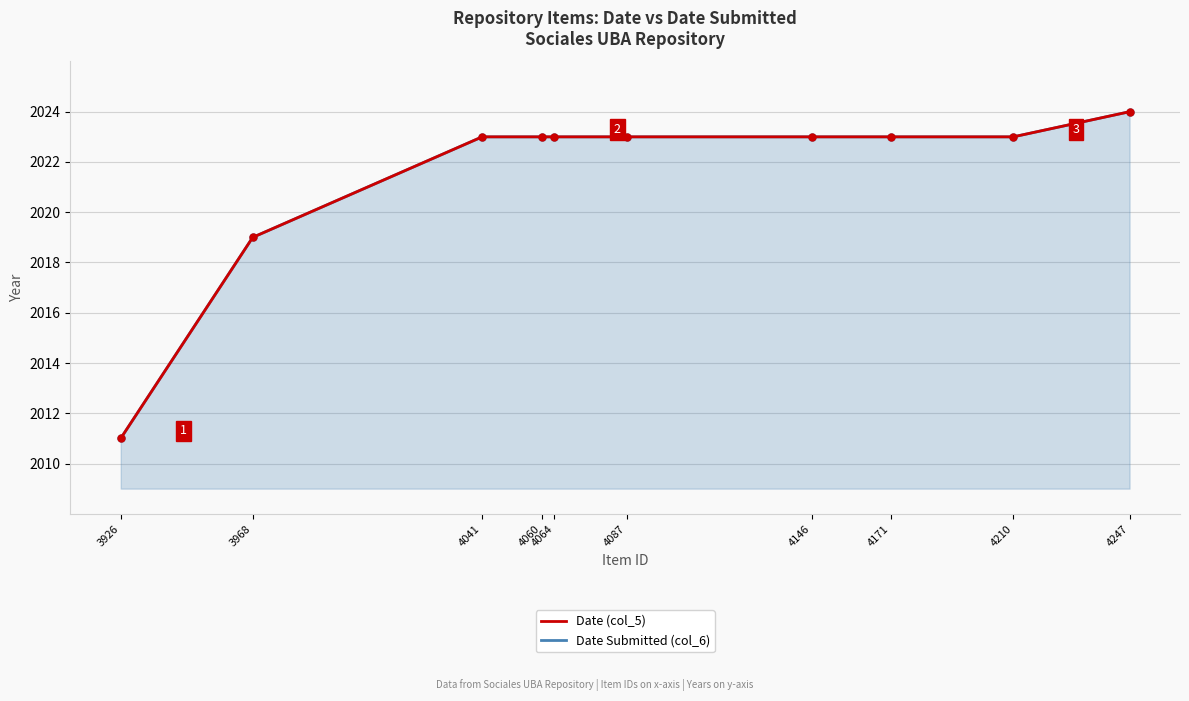

Which category has the lowest value in the Date (col_5) series?

3926